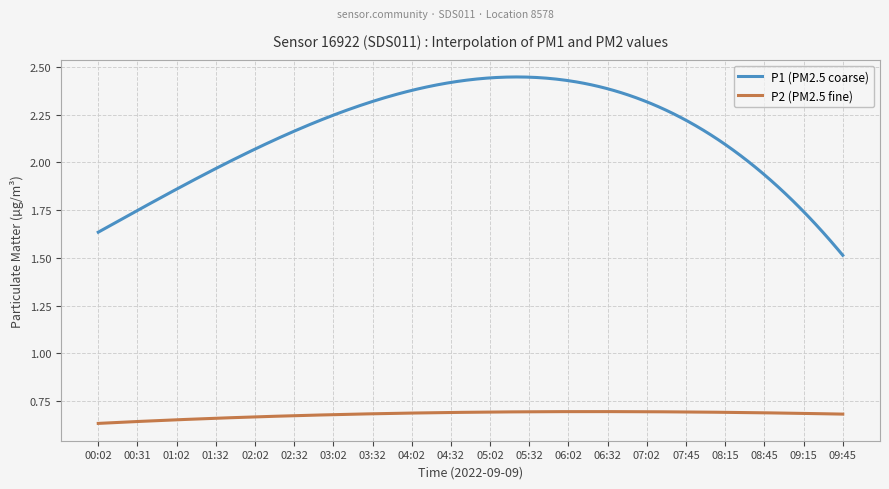

List the series in order of their overall mean, highest first.

P1 (PM2.5 coarse), P2 (PM2.5 fine)